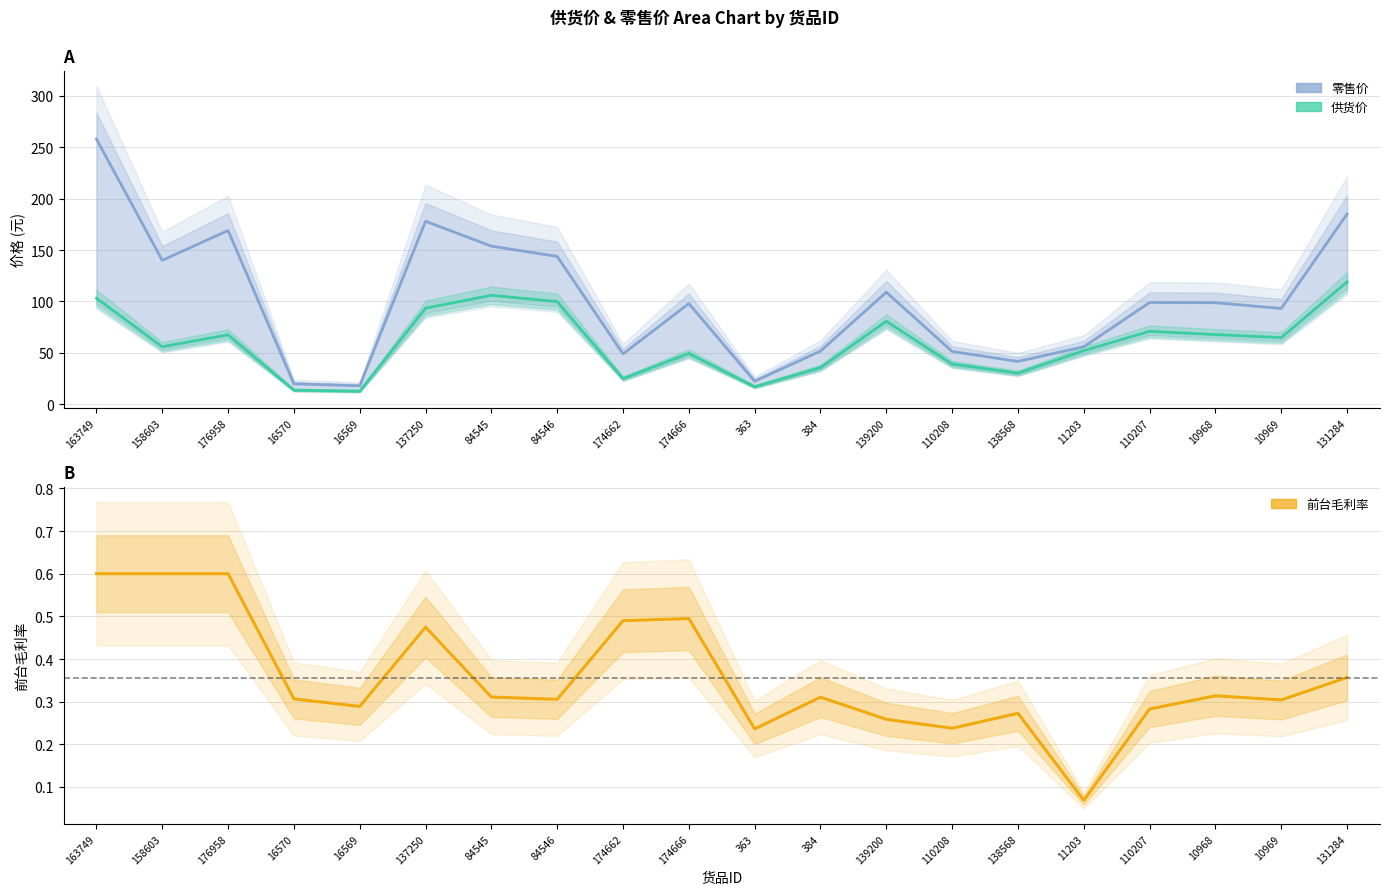

At which category does 零售价 reach its first local peak?

176958